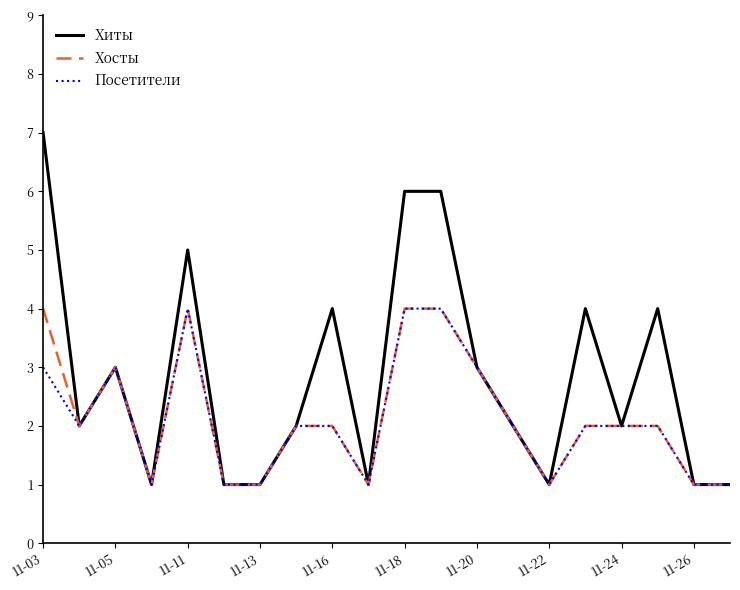

Which series has the widest spread of values?

Хиты